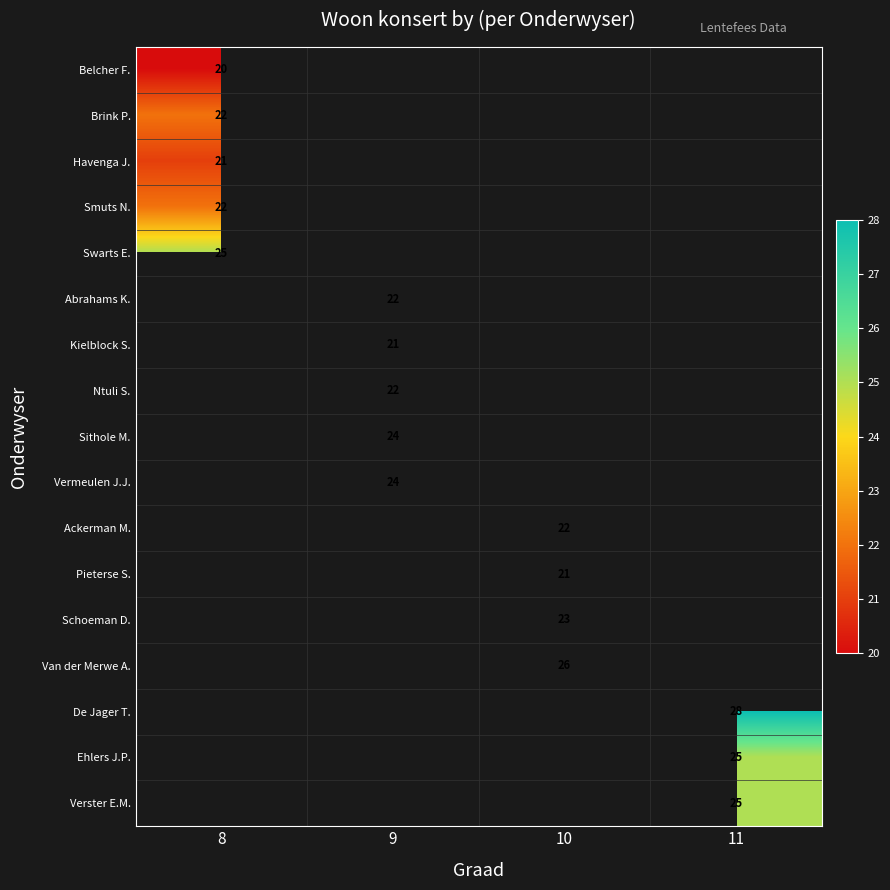

Is the value of Ntuli S. at 9 greater than the value of Schoeman D. at 10?

No